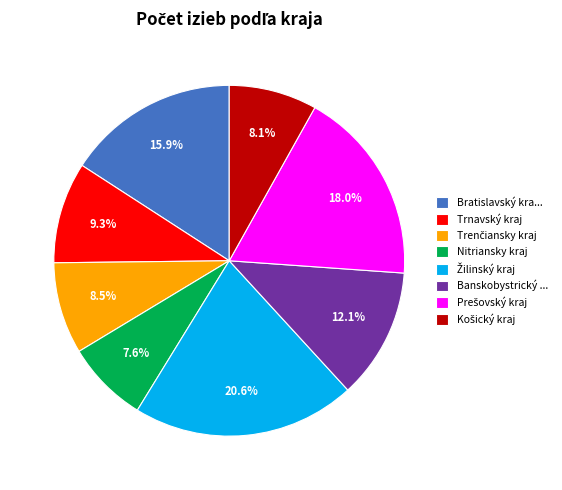

To the nearest percent, what percentage of the pie is Nitriansky kraj?

8%